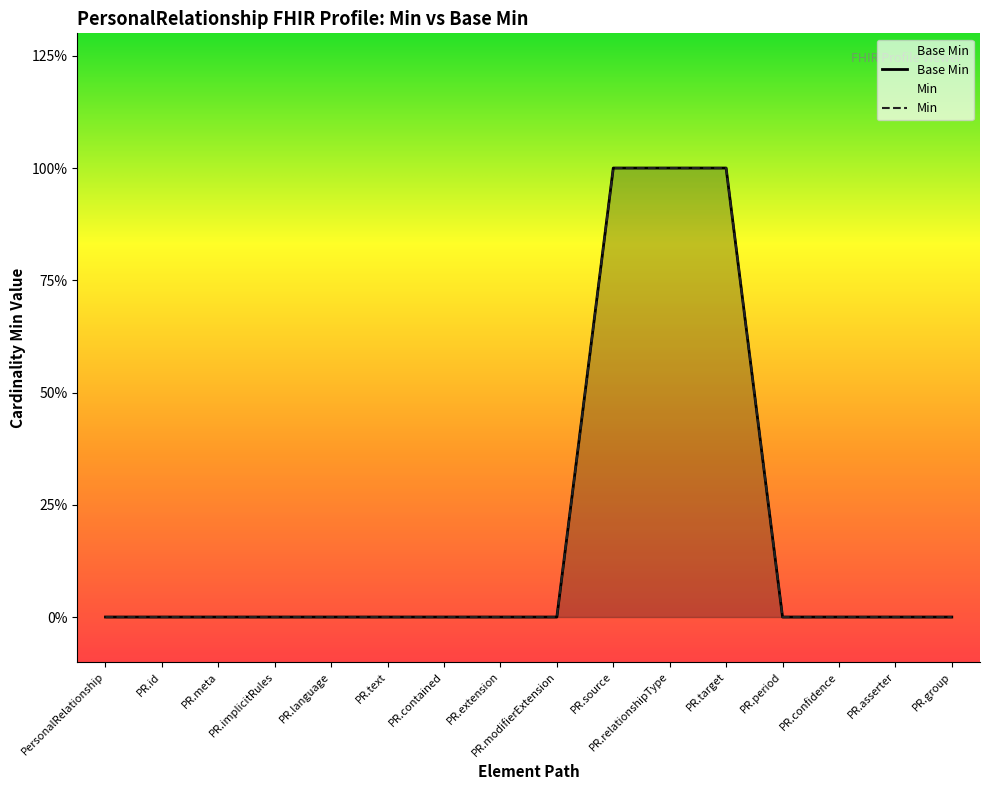

List the labels in order of value, smallest first.

PersonalRelationship, PR.id, PR.meta, PR.implicitRules, PR.language, PR.text, PR.contained, PR.extension, PR.modifierExtension, PR.period, PR.confidence, PR.asserter, PR.group, PR.source, PR.relationshipType, PR.target